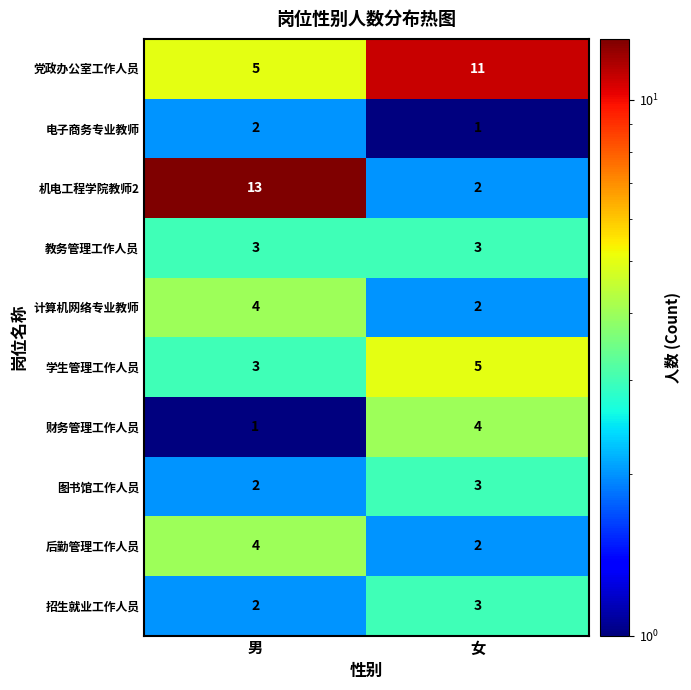

What is the sum of all 财务管理工作人员 values?

5